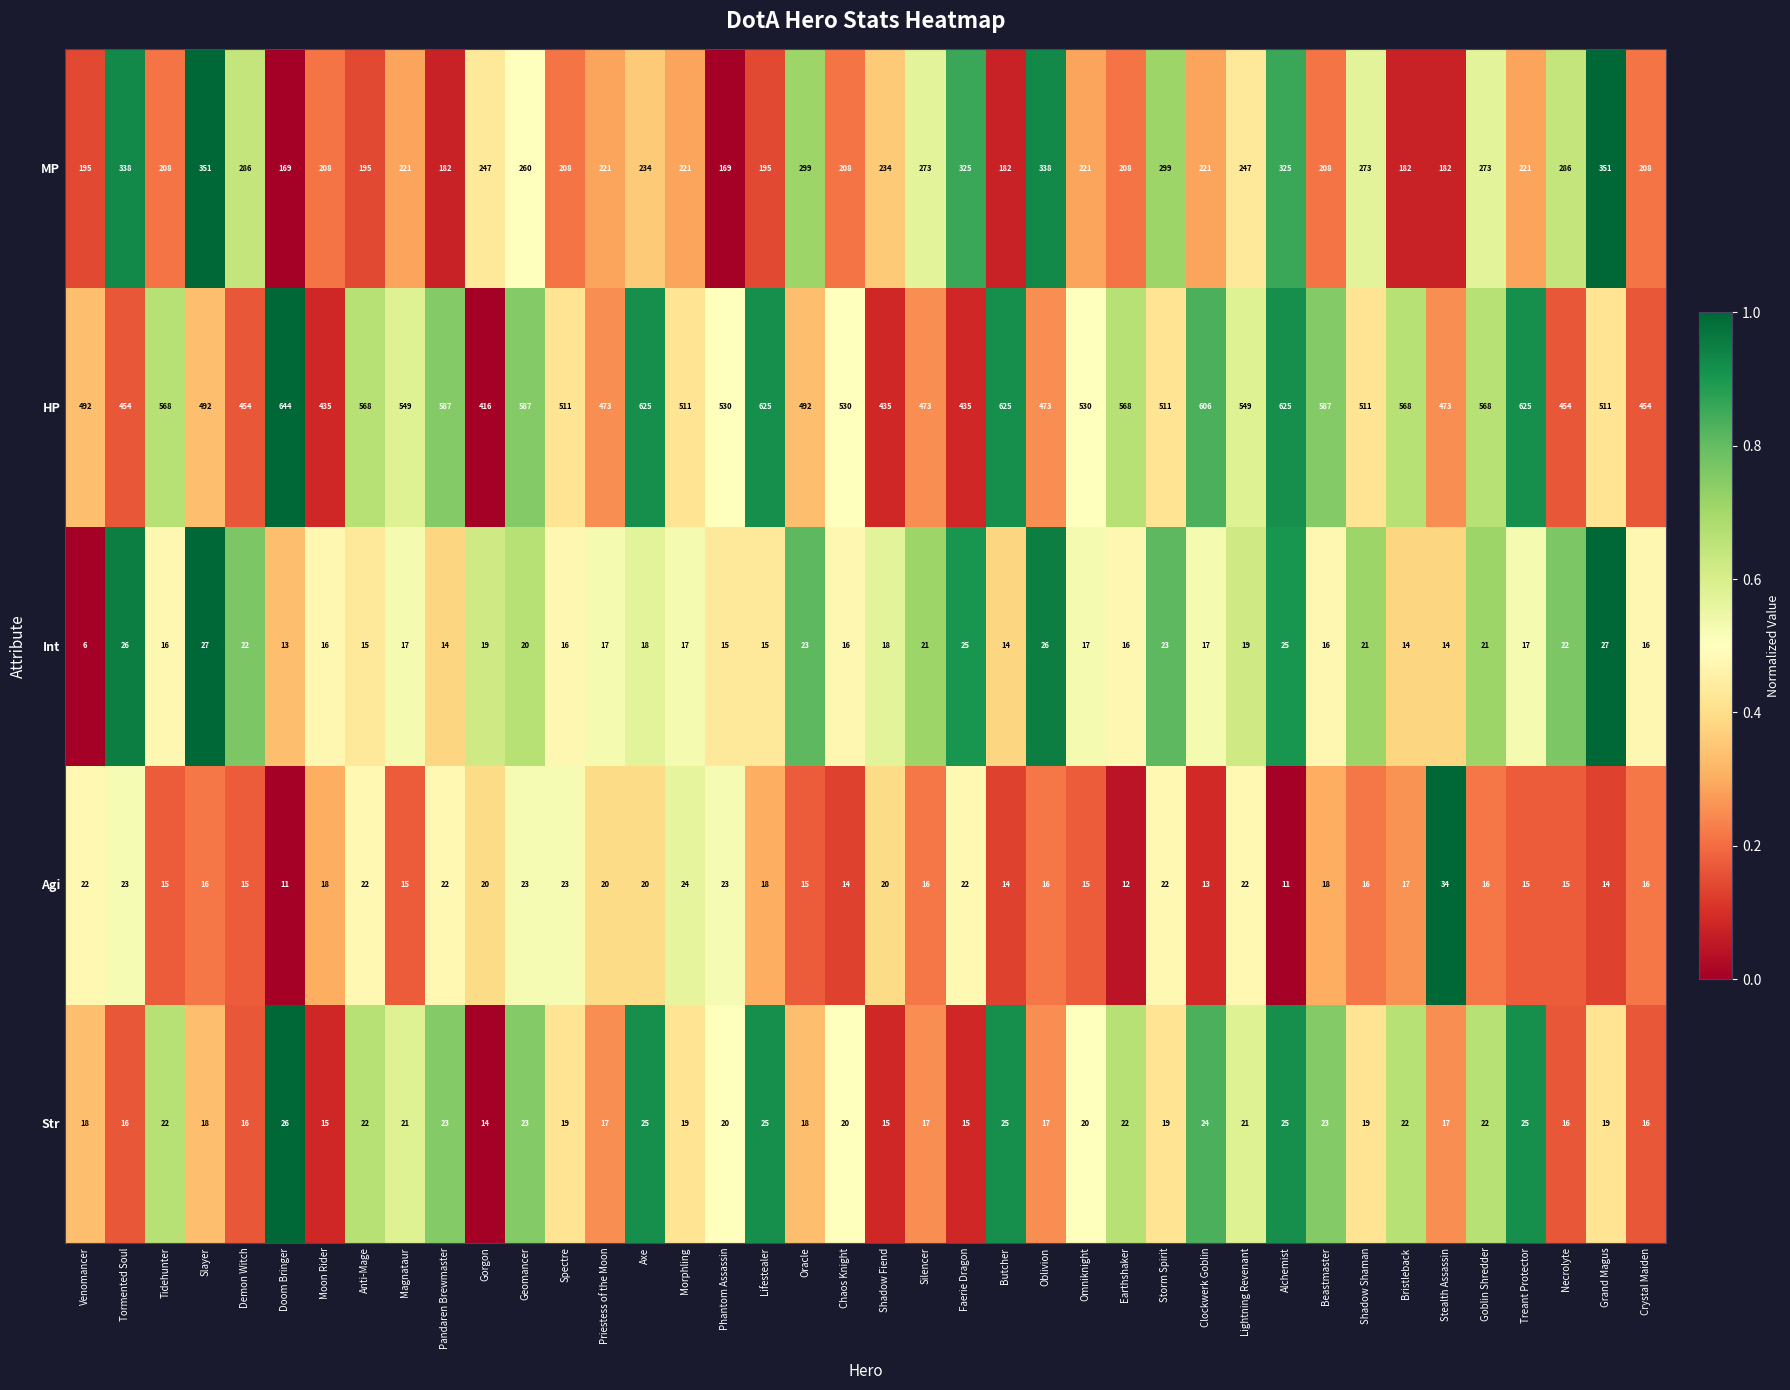

The value of Agi at Venomancer is 22. True or false?

True